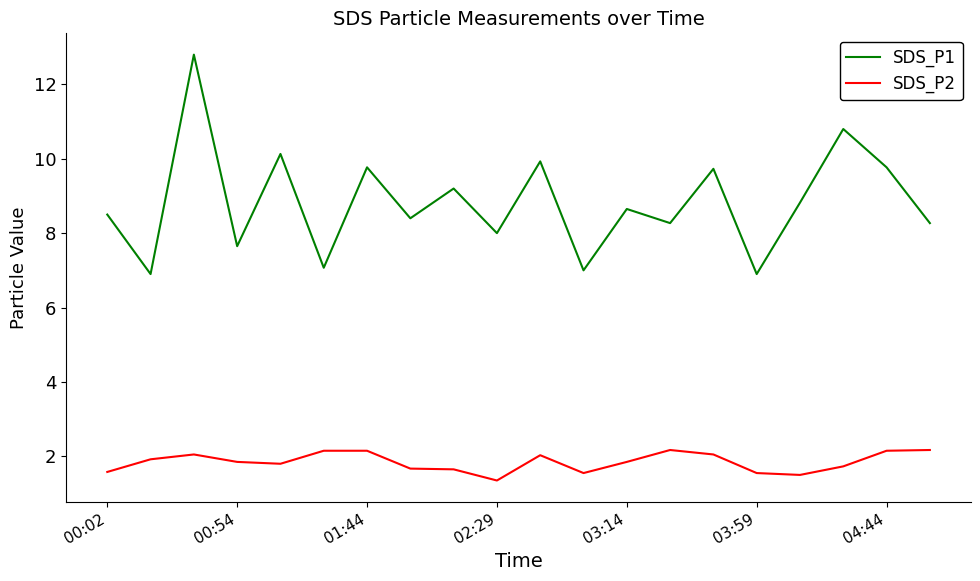

True or false: SDS_P2 and SDS_P1 intersect in this chart.

False